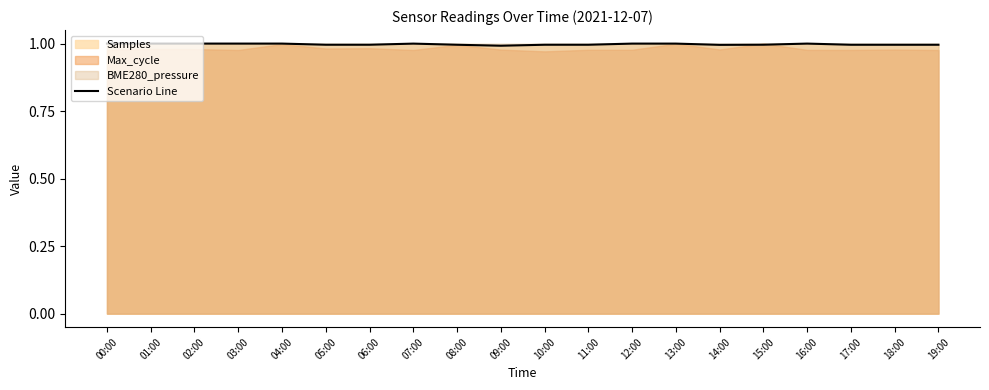

How many lines are shown in the chart?

1